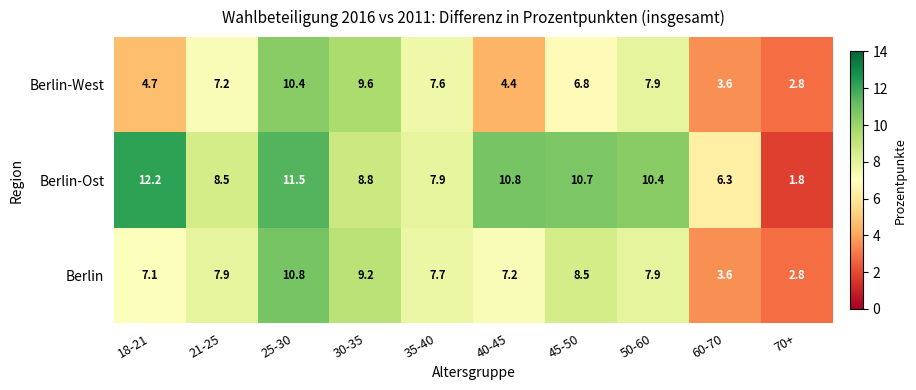

Which series has the largest total across all categories?

Berlin-Ost